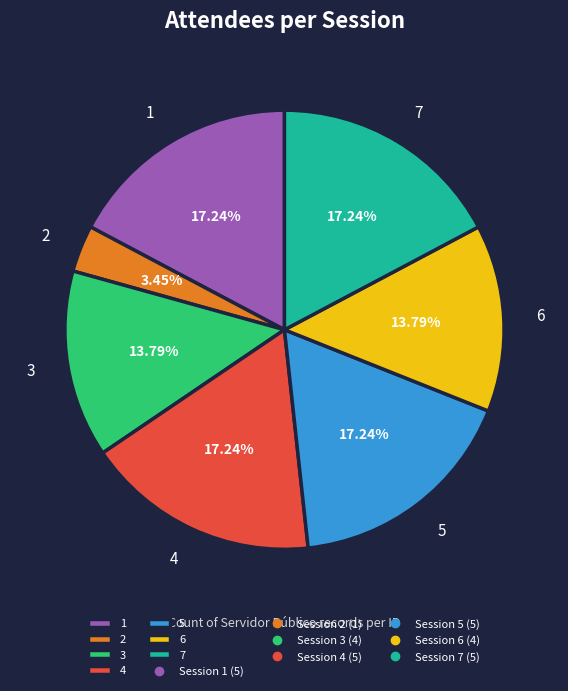

To the nearest percent, what is the difference between the largest and smallest slice percentages?

14%